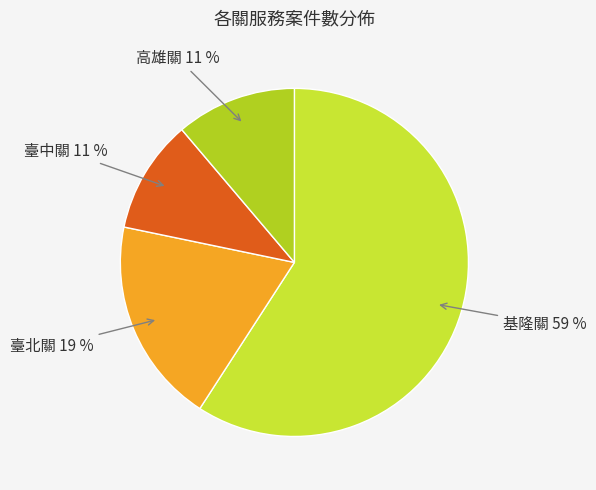

Which category accounts for the majority?

基隆關